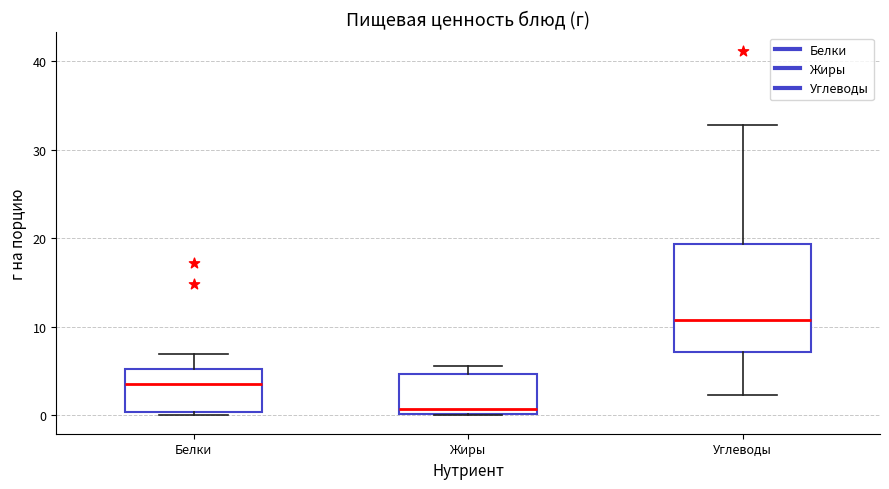

Reading left to right, transcribe this box plot: for each box, give where its median line is, the range the box spans, and where its two whiskers end, as read against the y-axis. The values are not printed on the chart, so give them approximately, as read against the axis.

Белки: median 4, box 0 to 5, whiskers 0 (just below the box's lower edge) to 7
Жиры: median 1, box 0 to 5, whiskers 0 to 6
Углеводы: median 11, box 7 to 19, whiskers 2 to 33